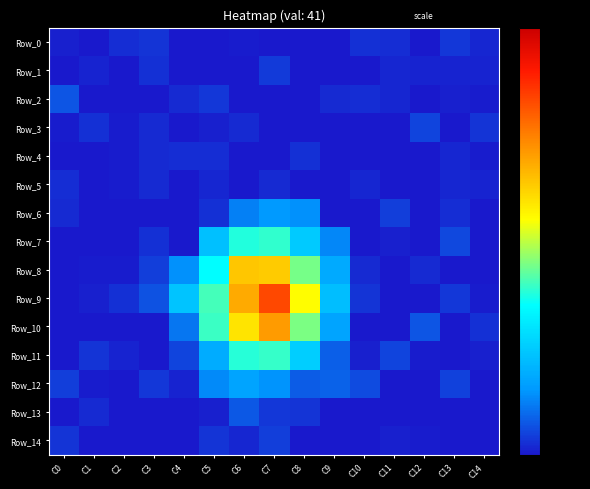

List the series in order of their peak value, lowest first.

Row_5, Row_4, Row_0, Row_1, Row_14, Row_3, Row_2, Row_13, Row_6, Row_12, Row_7, Row_11, Row_8, Row_10, Row_9